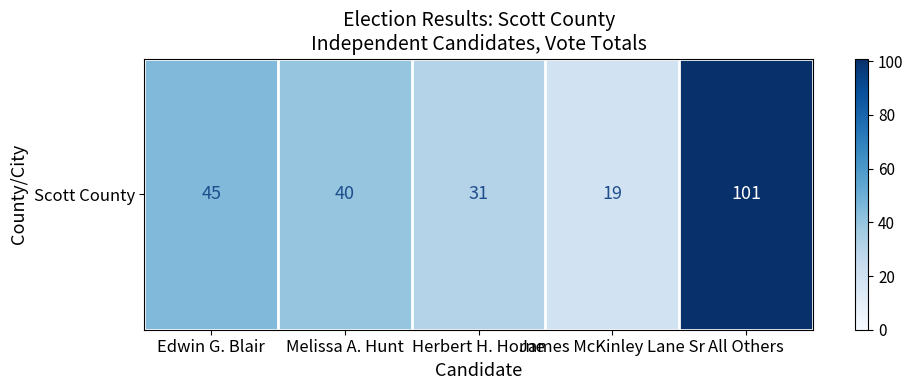

Reading right to left, extract all data points from this chart.

101	19	31	40	45